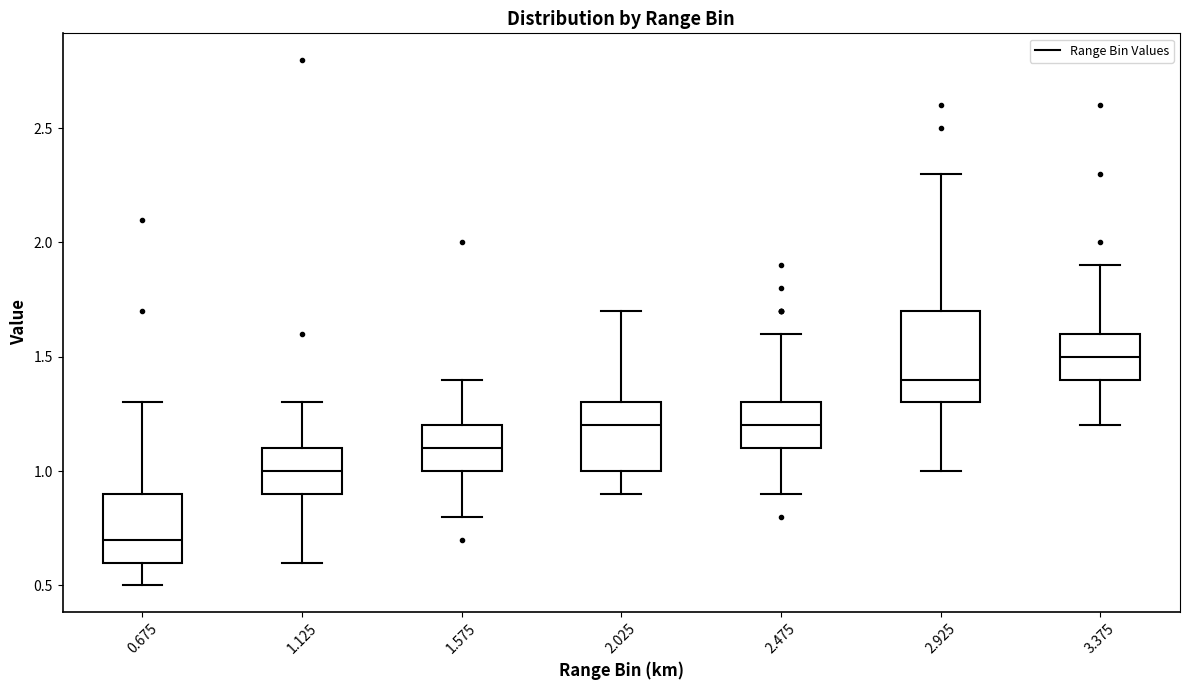

Reading left to right, transcribe this box plot: for each box, give where its median line is, the range the box spans, and where its two whiskers end, as read against the y-axis. The values are not printed on the chart, so give them approximately, as read against the axis.

0.675: median 0.7, box 0.6 to 0.9, whiskers 0.5 to 1.3
1.125: median 1.0, box 0.9 to 1.1, whiskers 0.6 to 1.3
1.575: median 1.1, box 1.0 to 1.2, whiskers 0.8 to 1.4
2.025: median 1.2, box 1.0 to 1.3, whiskers 0.9 to 1.7
2.475: median 1.2, box 1.1 to 1.3, whiskers 0.9 to 1.6
2.925: median 1.4, box 1.3 to 1.7, whiskers 1.0 to 2.3
3.375: median 1.5, box 1.4 to 1.6, whiskers 1.2 to 1.9